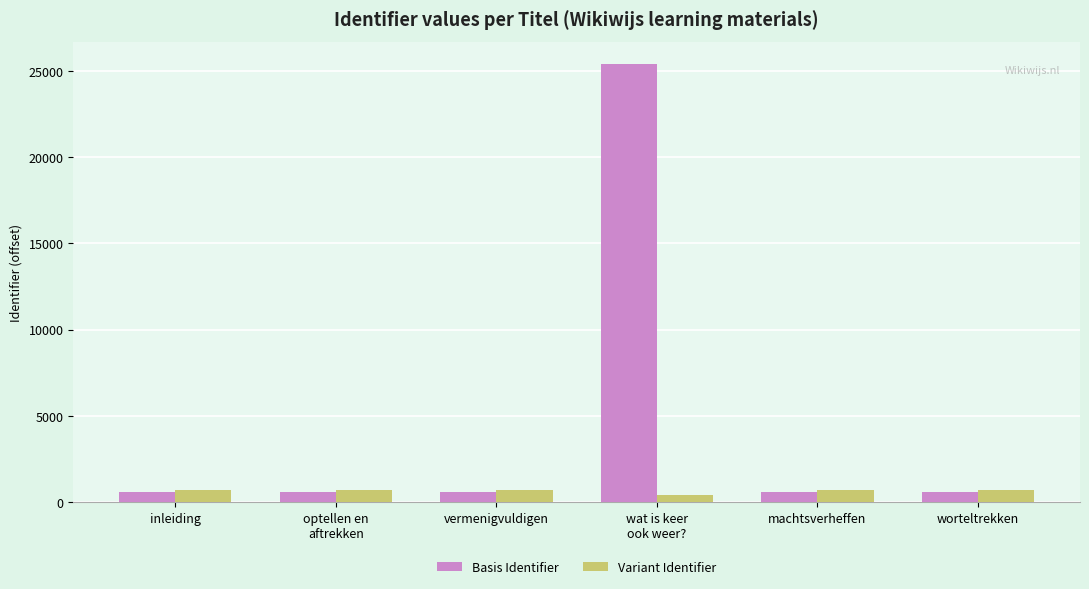

How many bars are there in total?

12